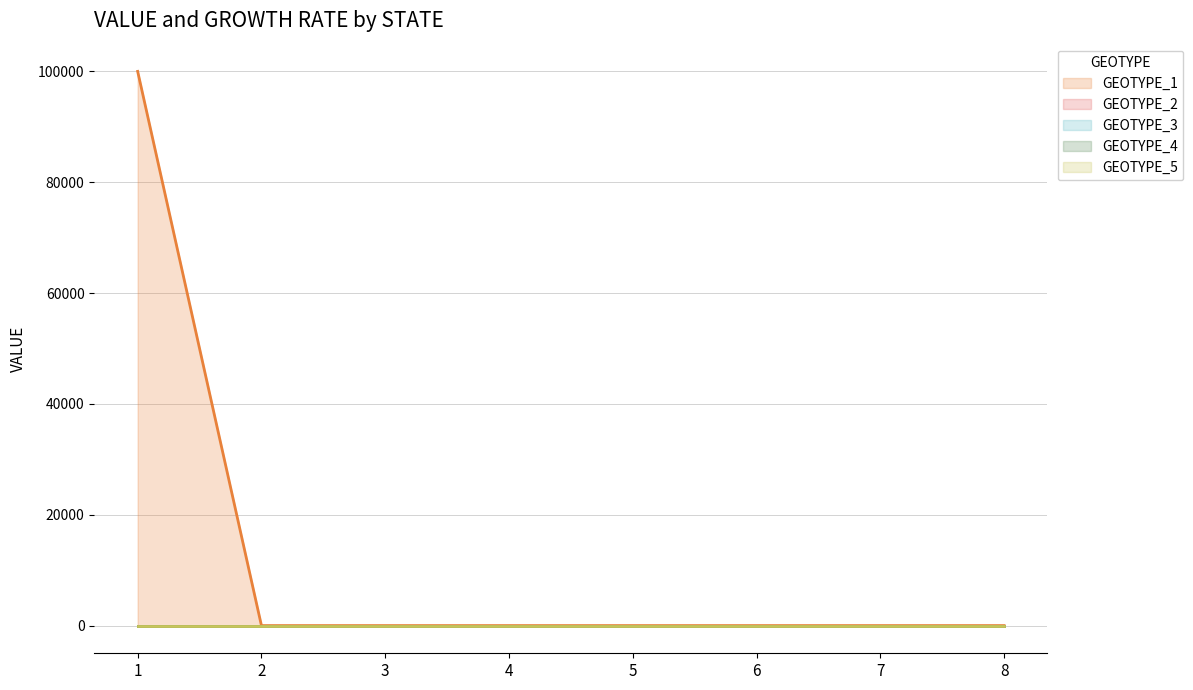

Which label corresponds to the smallest value in the chart?

2